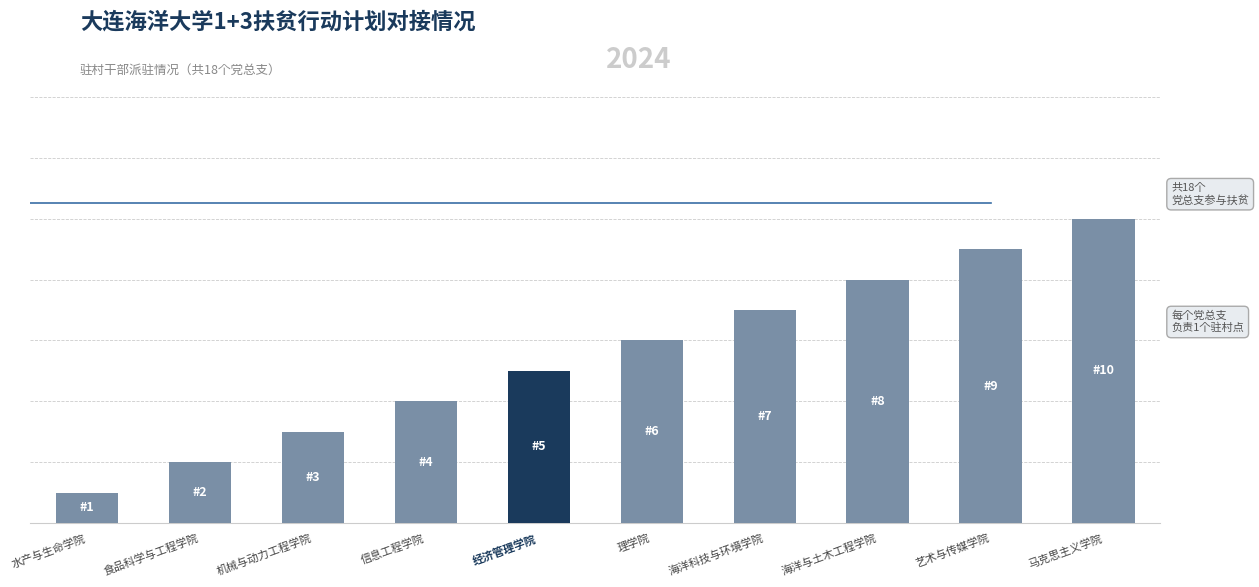

Is it true that the value at 水产与生命学院 is 1?

True